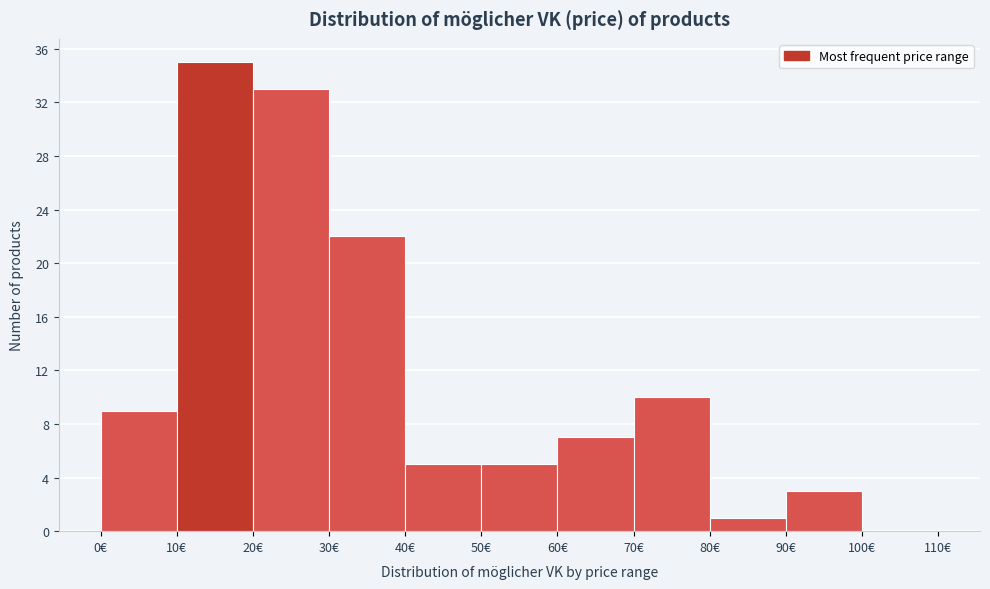

Reading left to right, transcribe this chart: for each bar, give the range it covers on the x-axis and its height. The values are not printed on the chart, so give them approximately, as read against the axis.

0 to 10: 9
10 to 20: 35
20 to 30: 33
30 to 40: 22
40 to 50: 5
50 to 60: 5
60 to 70: 7
70 to 80: 10
80 to 90: 1
90 to 100: 3
100 to 110: 0